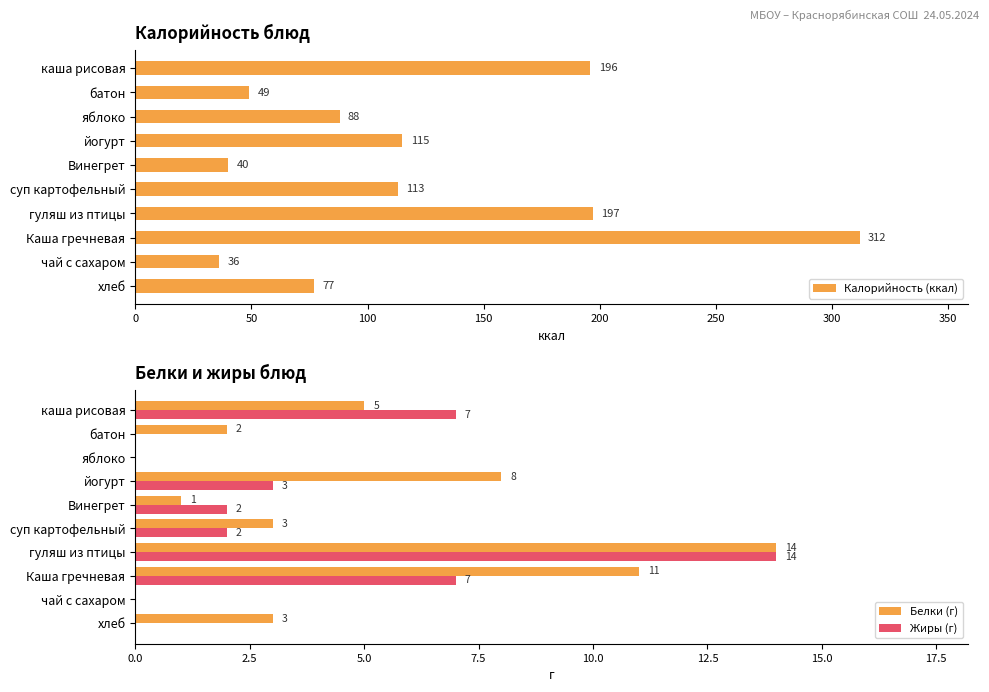

The Белки (г) series shows 3 at суп картофельный. True or false?

True